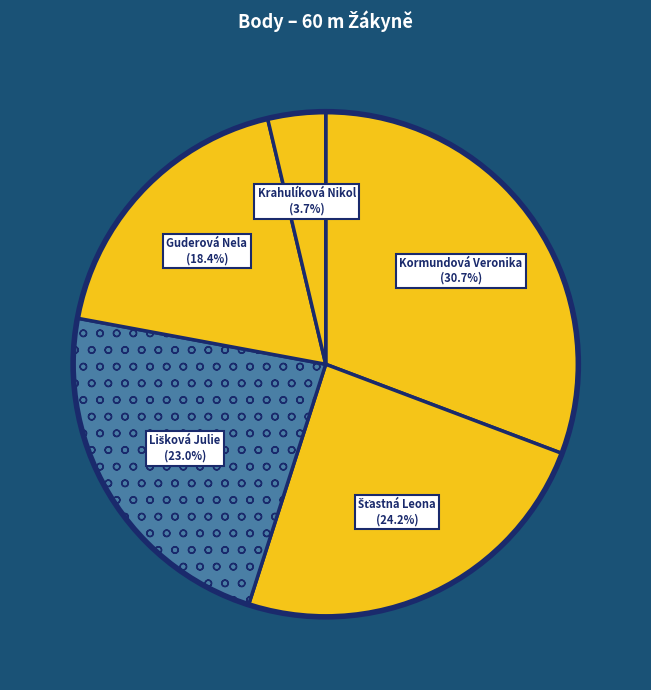

Does Krahulíková Nikol account for over 50% of the chart?

No